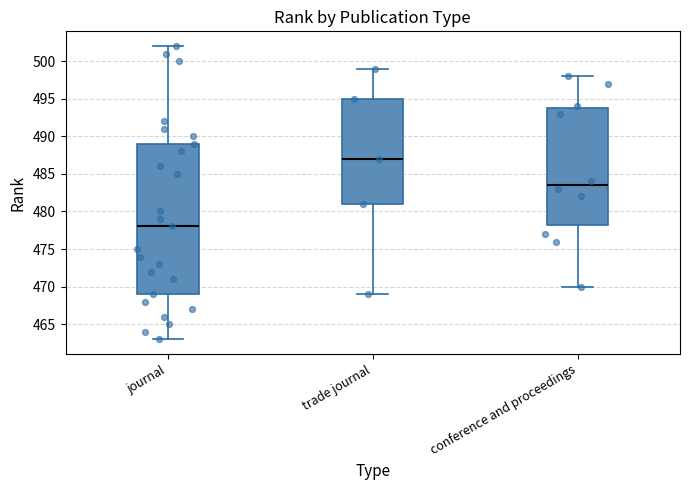

Where is the lower edge of the box for trade journal on the y-axis? The values are not printed on the chart, so give them approximately, as read against the axis.

481.0